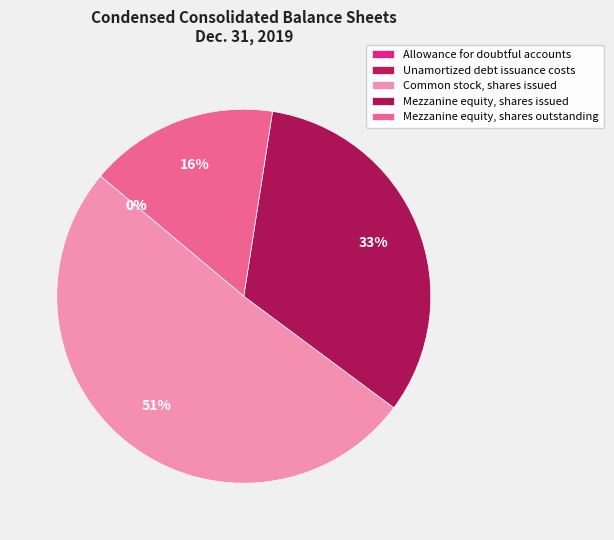

Which slice represents more than half of the pie?

Common stock, shares issued